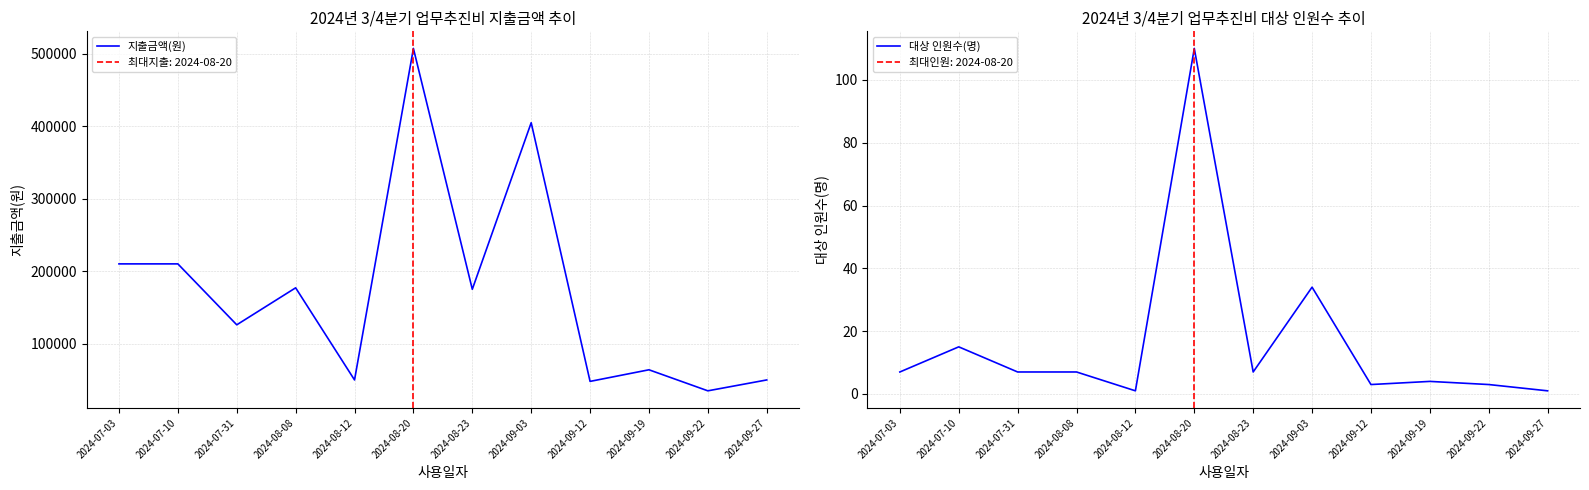

Where is the first local minimum for 지출금액(원)?

2024-07-31